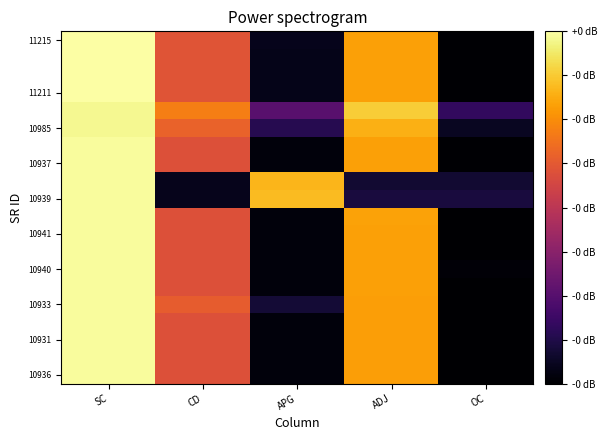

How many series are shown in this chart?

20